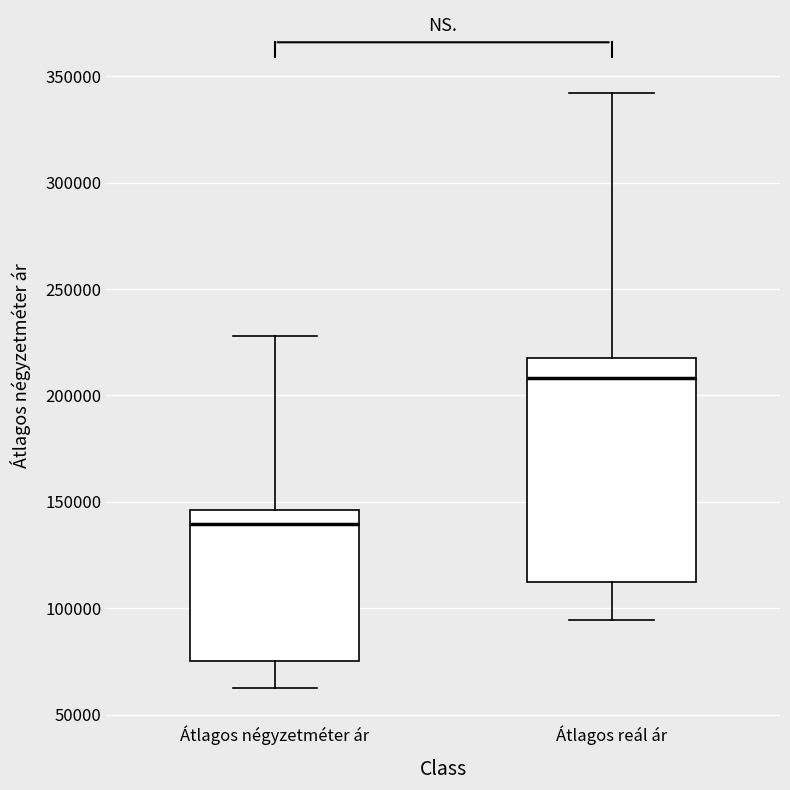

Reading left to right, transcribe this box plot: for each box, give where its median line is, the range the box spans, and where its two whiskers end, as read against the y-axis. The values are not printed on the chart, so give them approximately, as read against the axis.

Átlagos négyzetméter ár: median 140000, box 75000 to 145000, whiskers 60000 to 230000
Átlagos reál ár: median 210000, box 110000 to 220000, whiskers 95000 to 340000